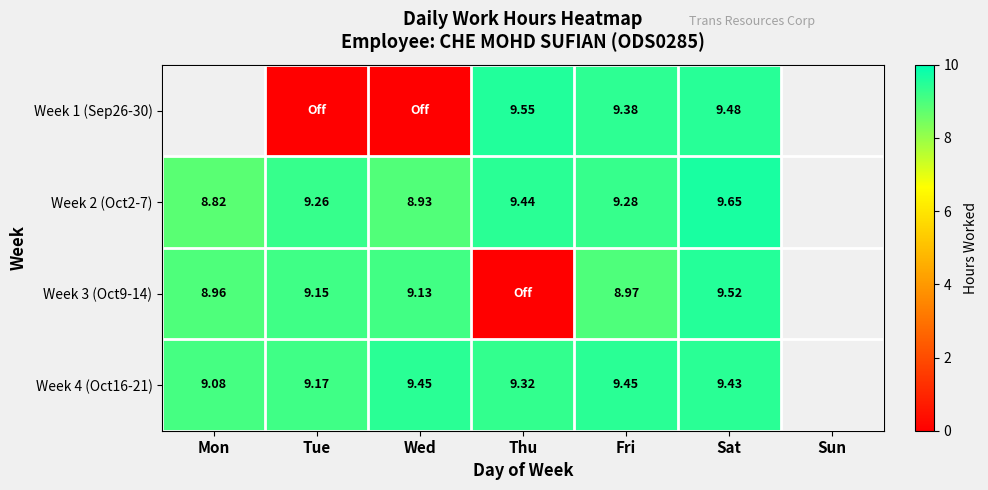

At which category does the chart reach its peak across all series?

Sat